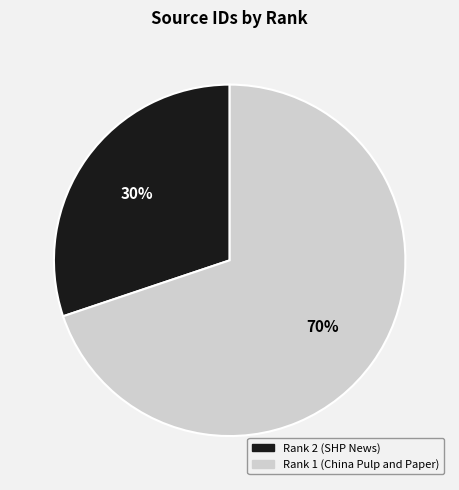

Between Rank 2 (SHP News) and Rank 1 (China Pulp and Paper), which is larger?

Rank 1 (China Pulp and Paper)